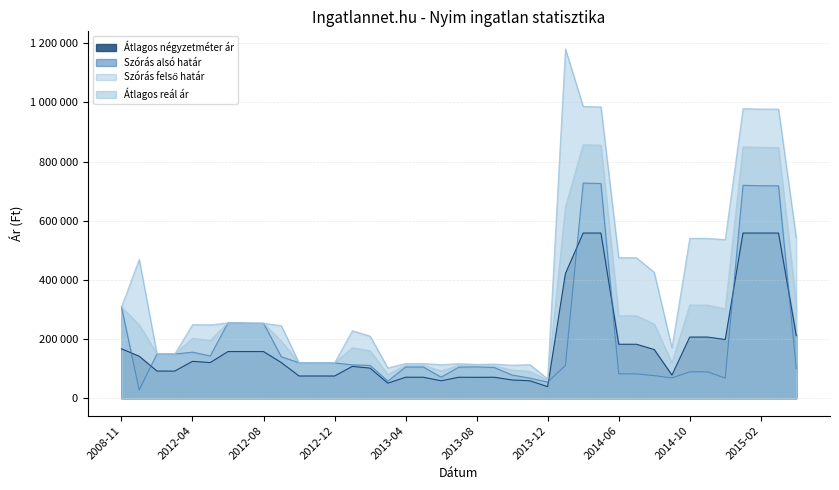

Which category has the highest value across all series?

2014-01